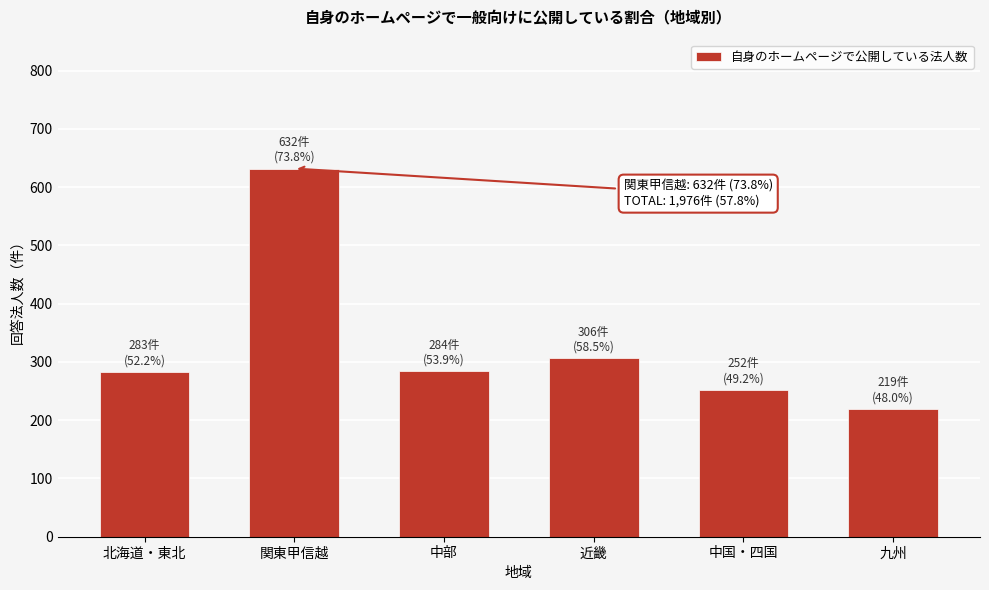

Which has a higher value, 関東甲信越 or 近畿?

関東甲信越